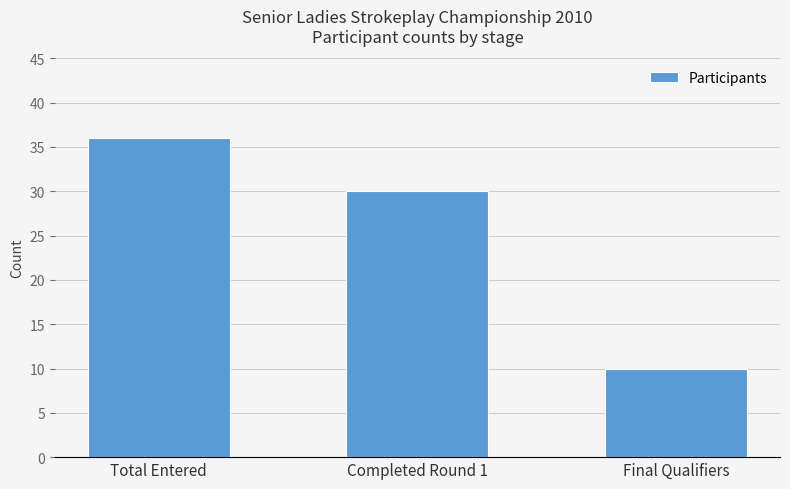

What is the change in value from Total Entered to Final Qualifiers?

-26